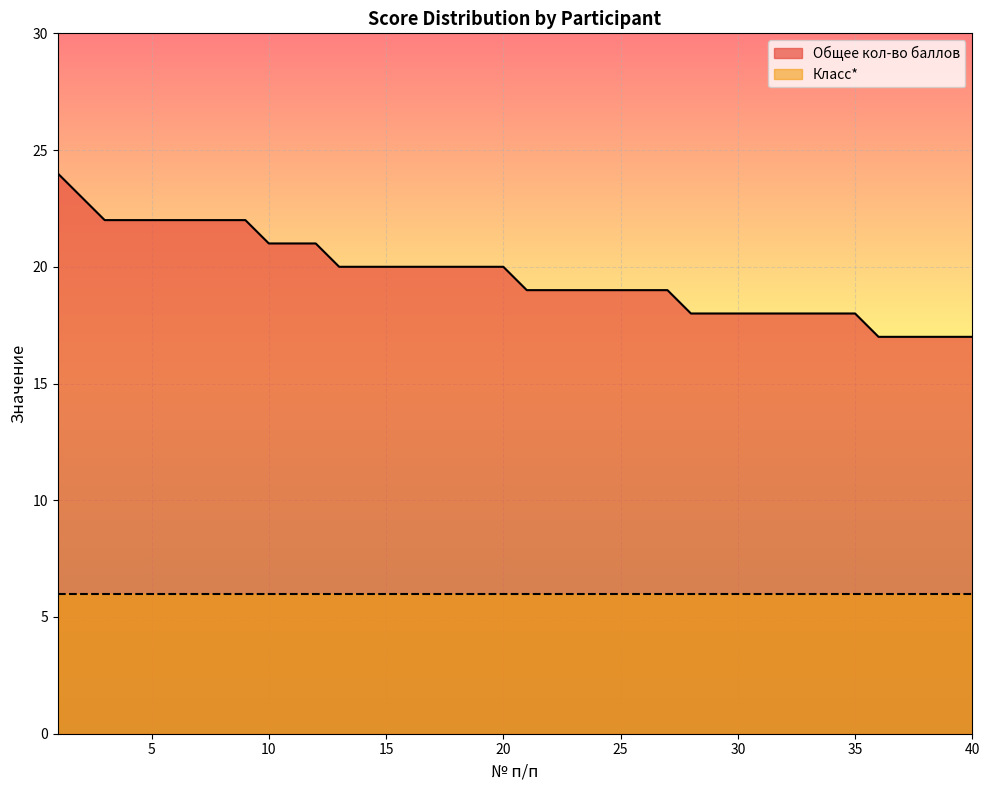

What is the change in value from 1 to 19?

-4